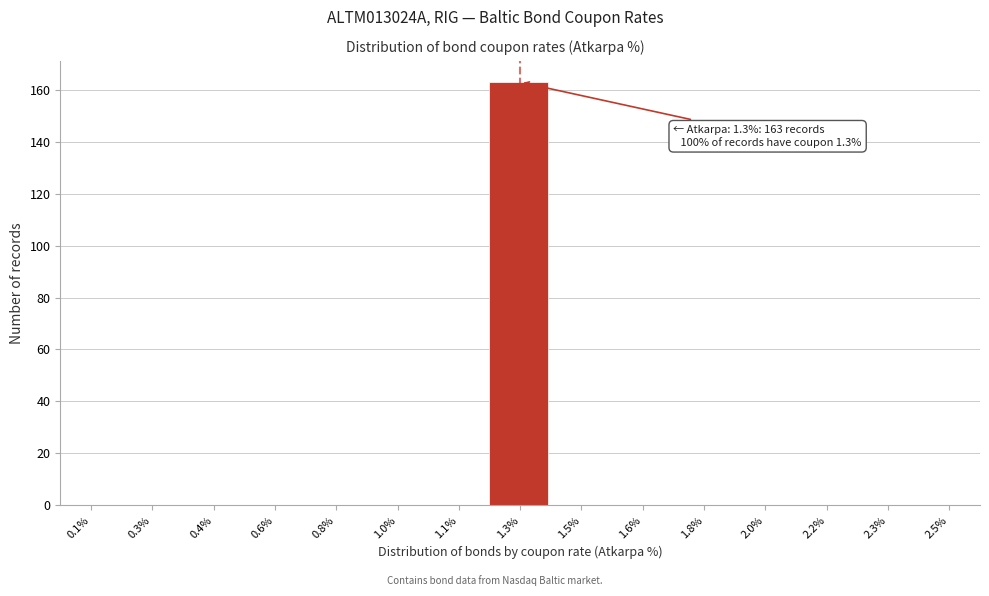

Reading left to right, transcribe all the data shown in this chart.

0.1%=0	0.3%=0	0.4%=0	0.6%=0	0.8%=0	1.0%=0	1.1%=0	1.3%=163	1.5%=0	1.6%=0	1.8%=0	2.0%=0	2.2%=0	2.3%=0	2.5%=0